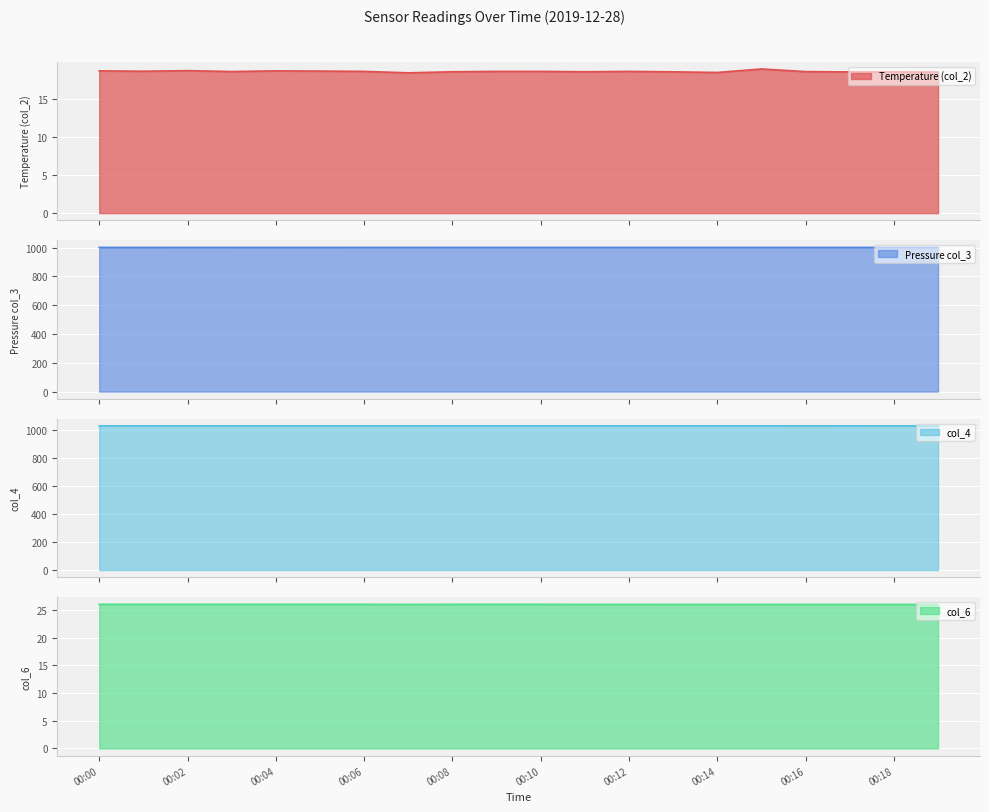

What is the difference between the maximum and minimum values in the Temperature (col_2) series?

0.5